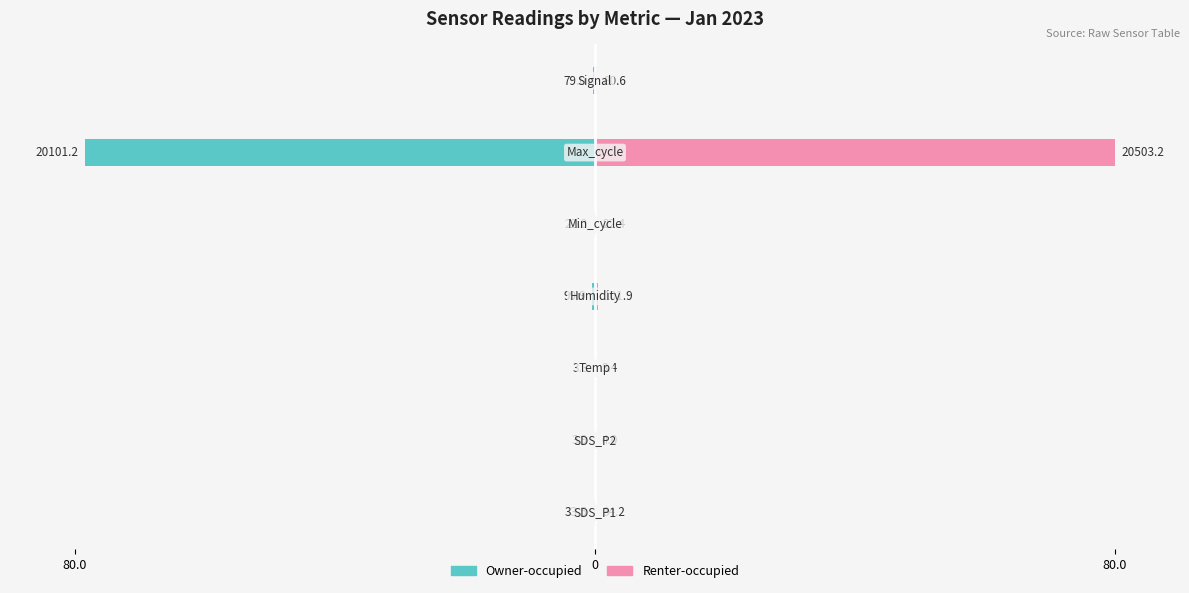

Count the number of categories in the chart.

7